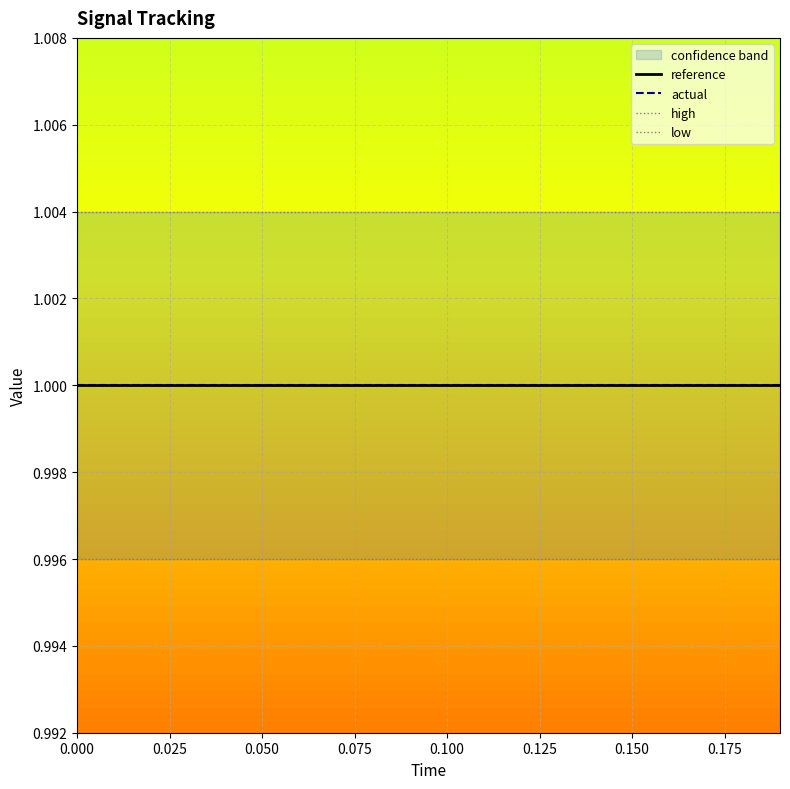

True or false: reference and high cross at least once.

False